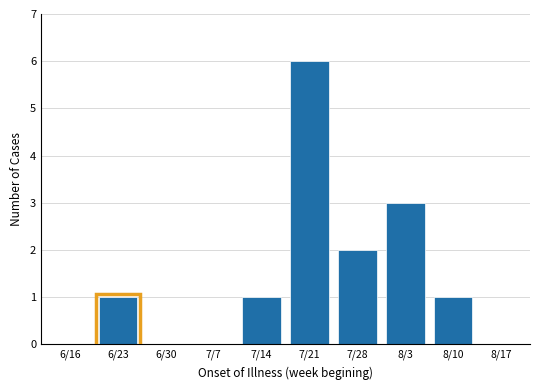

Reading left to right, transcribe all the data shown in this chart.

6/16=0	6/23=1	6/30=0	7/7=0	7/14=1	7/21=6	7/28=2	8/3=3	8/10=1	8/17=0